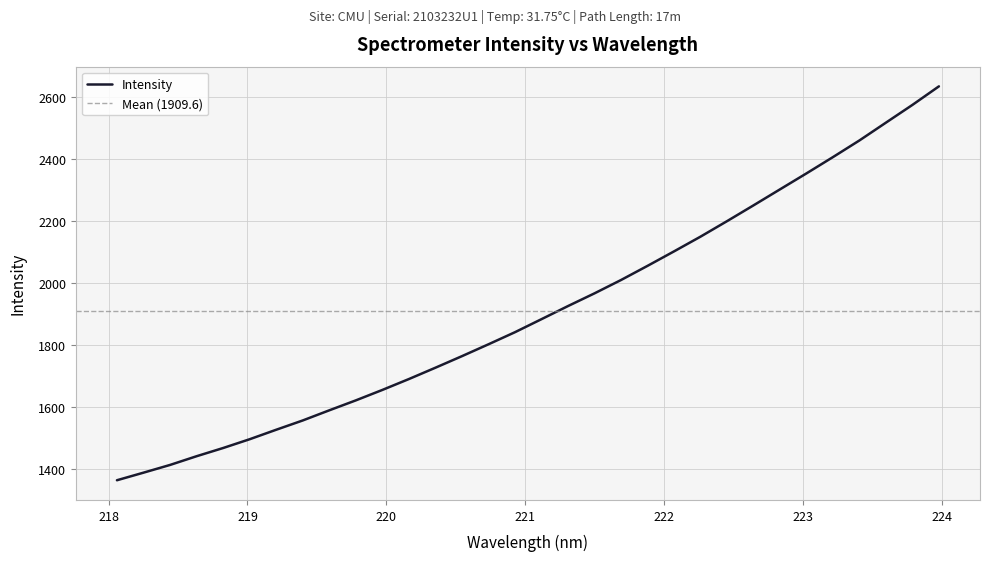

Reading right to left, extract all data points from this chart.

2633.5	2573.7	2516.5	2459.1	2405.4	2352.8	2301.3	2249.6	2198.6	2148.7	2101.1	2054.4	2008.8	1965.8	1924.7	1882.5	1840.4	1801.4	1763.1	1725.8	1689.3	1654.2	1620.5	1588.5	1555.8	1525.8	1495.2	1466.9	1440.4	1412.3	1387.3	1362.9